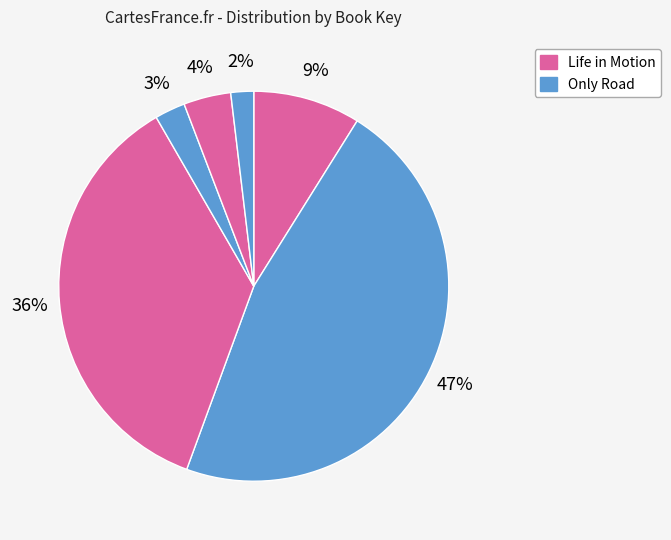

How many segments does this pie chart have?

6